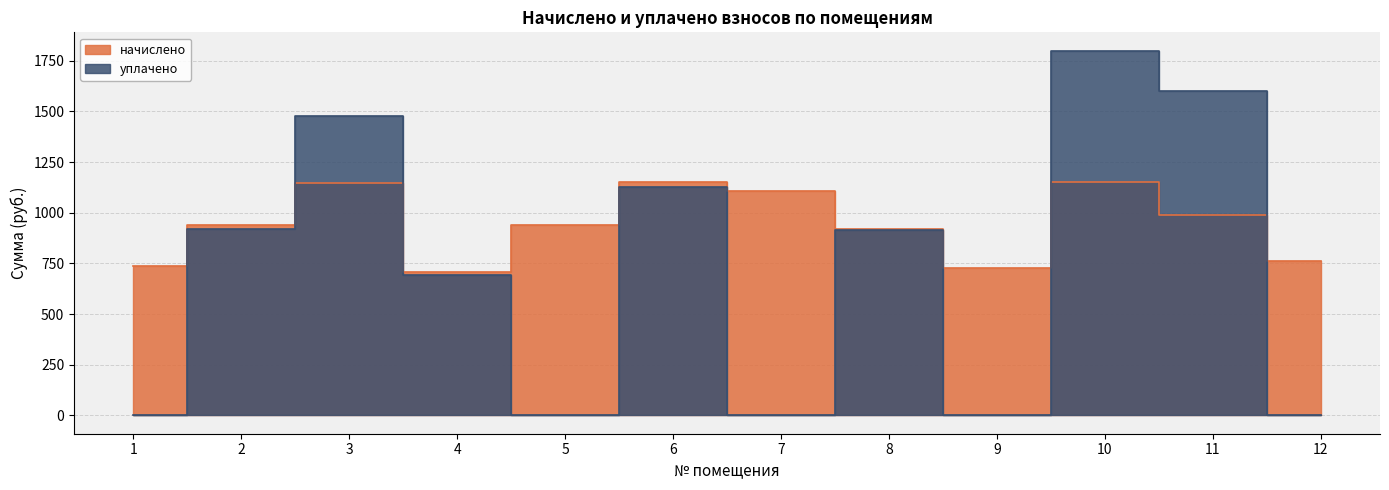

At which label does уплачено first exceed 913?

2